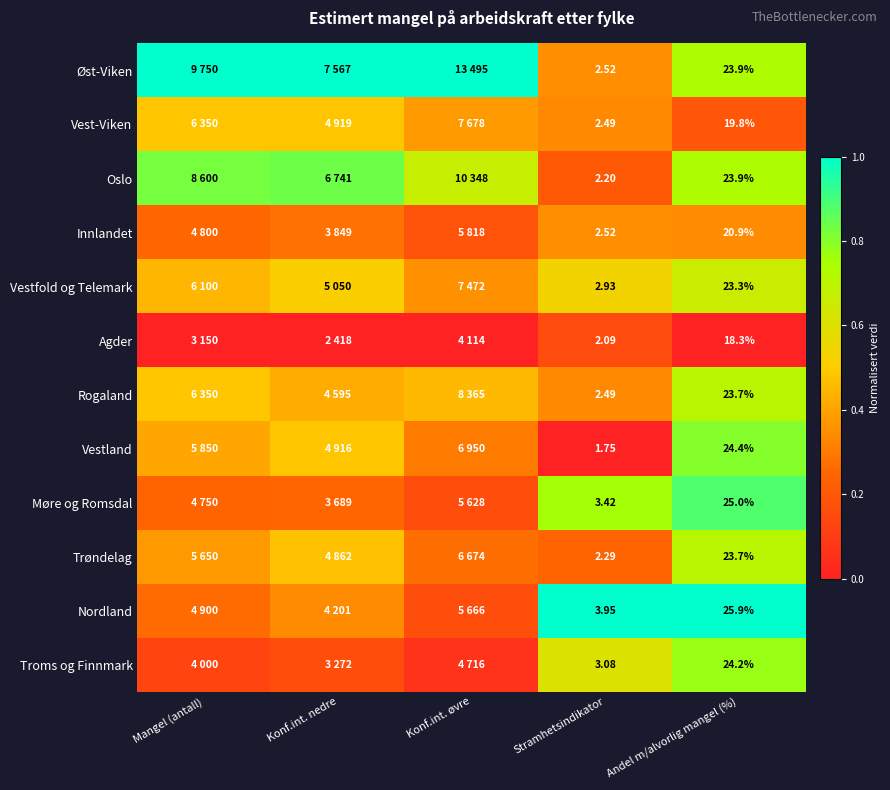

Between Stramhetsindikator and Andel m/alvorlig mangel (%), which series saw the biggest shift?

Vestland